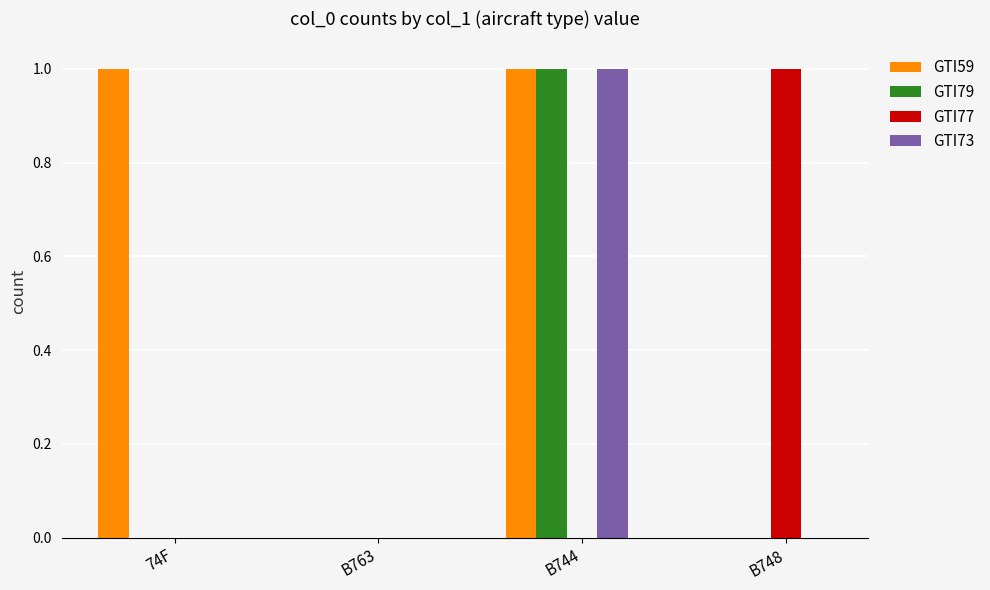

Which category has the highest value in the GTI77 series?

B748